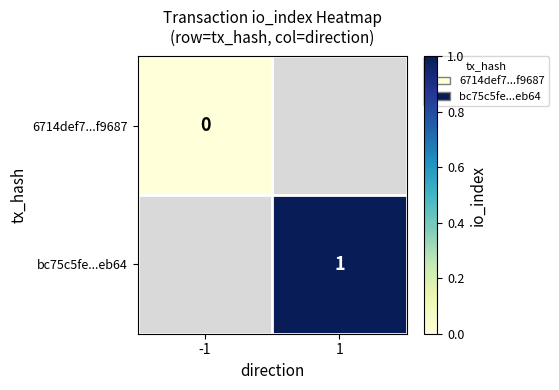

How many values in bc75c5fe...eb64 are above zero?

1